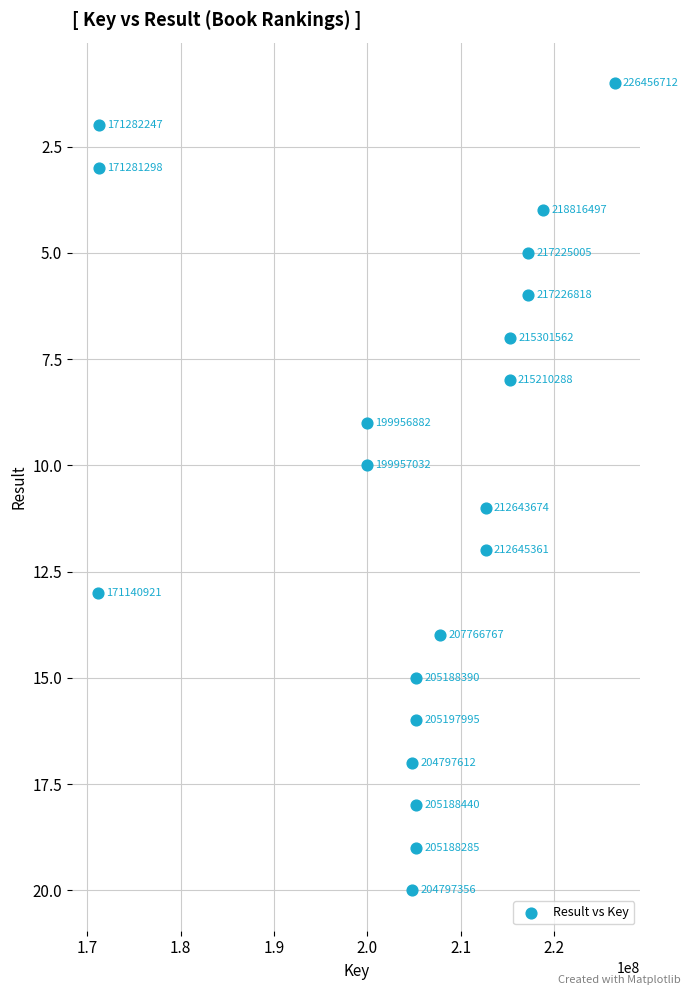

What is the range of X values (max minus min)?

55315791